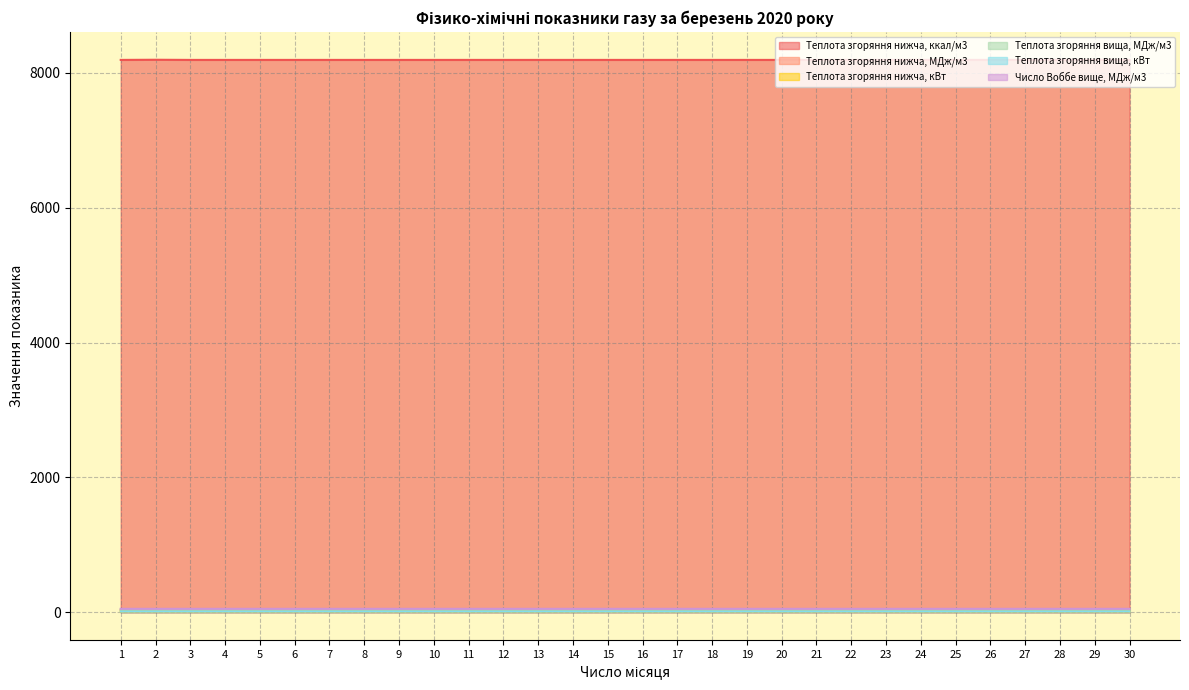

List the series in order of their peak value, highest first.

Теплота згоряння нижча, ккал/м3, Число Воббе вище, МДж/м3, Теплота згоряння вища, МДж/м3, Теплота згоряння нижча, МДж/м3, Теплота згоряння вища, кВт, Теплота згоряння нижча, кВт